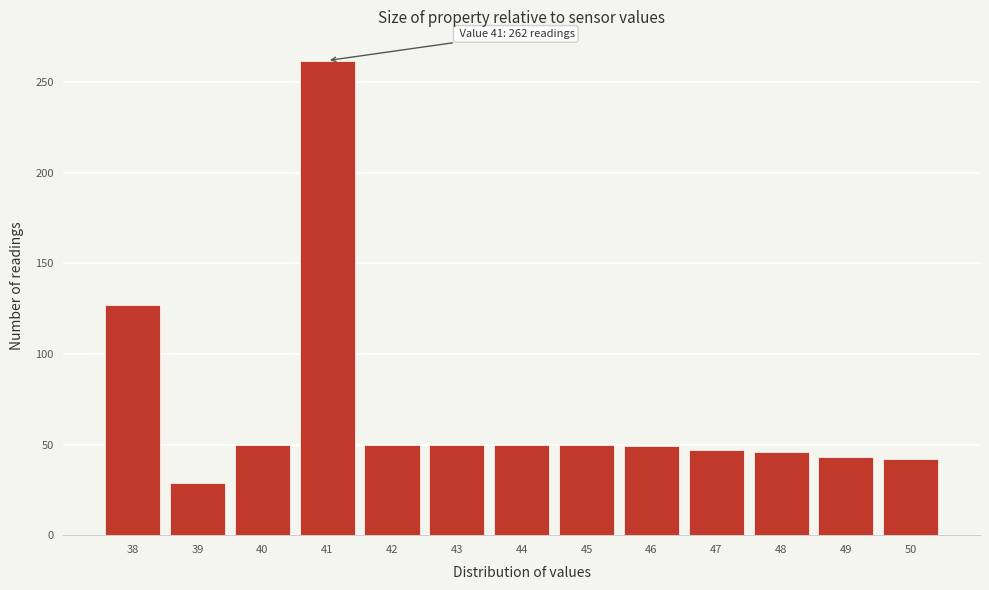

Is it true that the value at 45 is 50?

True